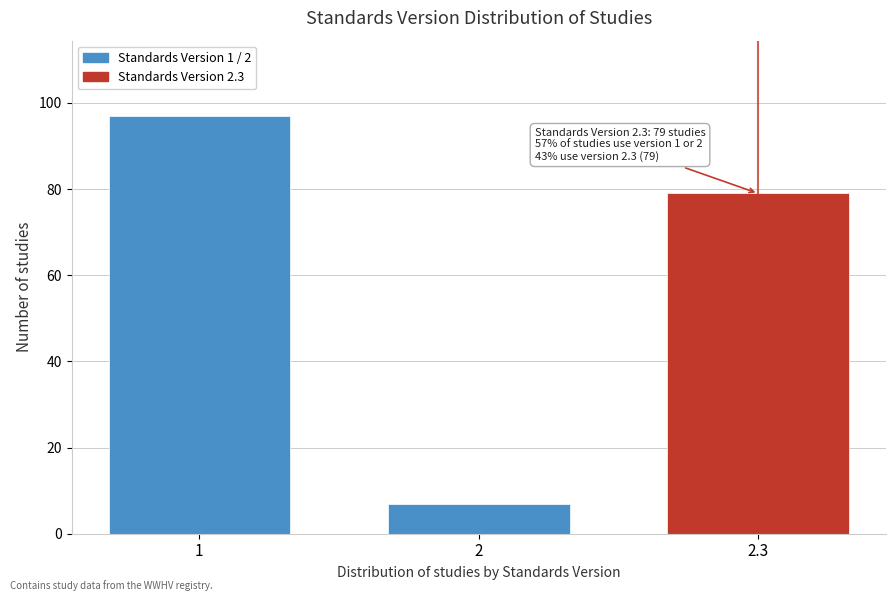

Reading left to right, extract all data points from this chart.

97	7	79